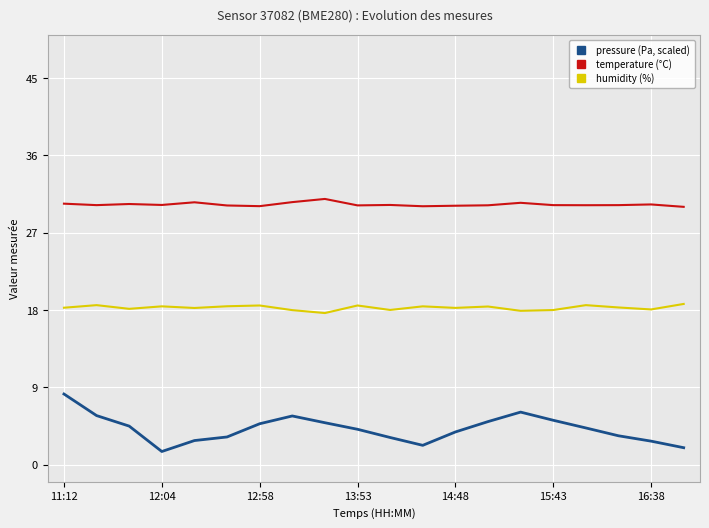

What is the highest value of the temperature (°C) series?

30.9